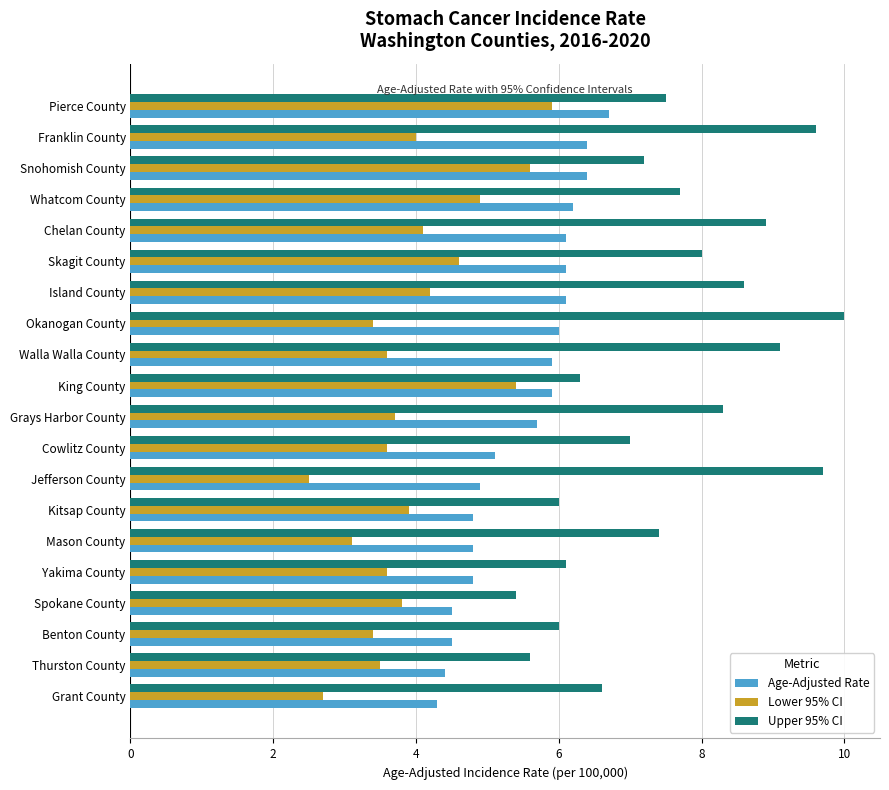

Which series has the widest spread of values?

Upper 95% CI